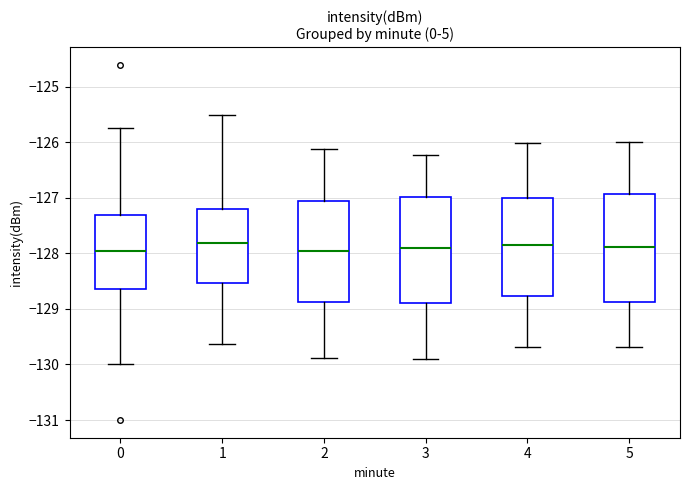

Reading left to right, read every box against the y-axis: the position of its median line, the range the box covers, and the ends of its whiskers. The values are not printed on the chart, so give them approximately, as read against the axis.

0: median -128.0, box -128.6 to -127.3, whiskers -130.0 to -125.8
1: median -127.8, box -128.5 to -127.2, whiskers -129.6 to -125.5
2: median -128.0, box -128.9 to -127.1, whiskers -129.9 to -126.1
3: median -127.9, box -128.9 to -127.0, whiskers -129.9 to -126.2
4: median -127.8, box -128.8 to -127.0, whiskers -129.7 to -126.0
5: median -127.9, box -128.9 to -126.9, whiskers -129.7 to -126.0